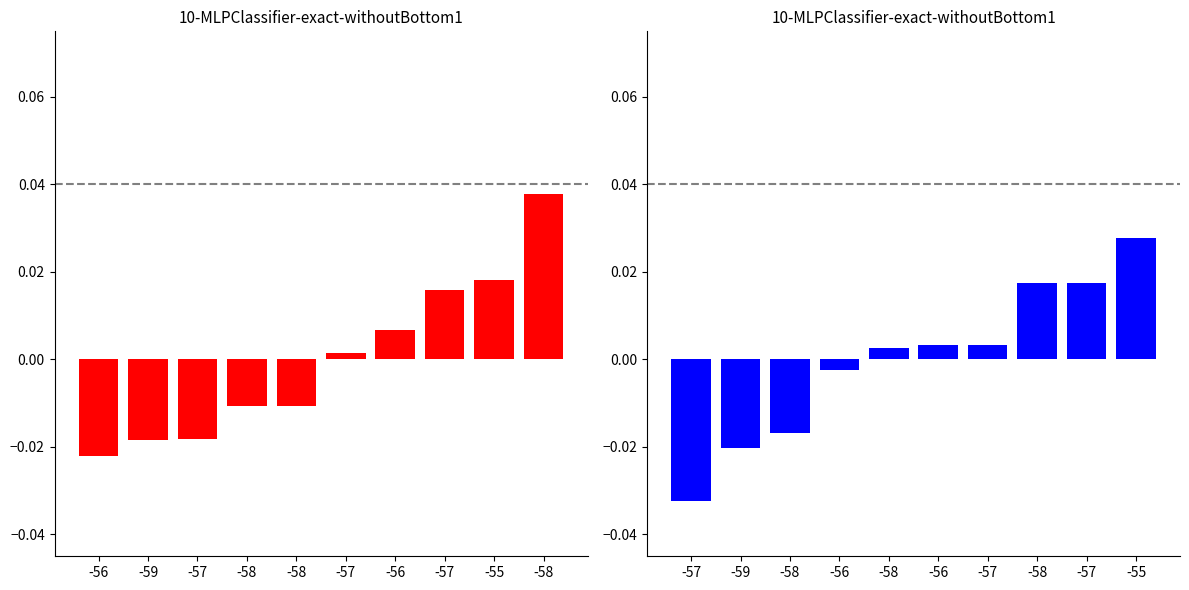

How many data points in Samples are less than 0?

5